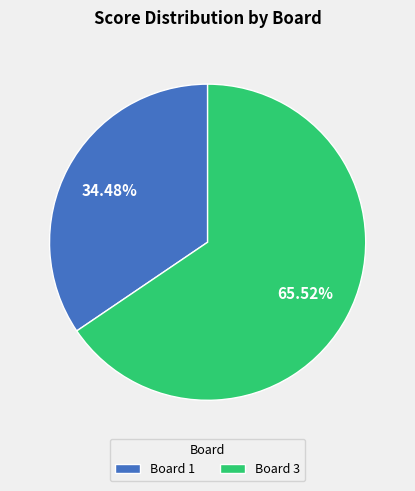

Which has a higher value, Board 3 or Board 1?

Board 3